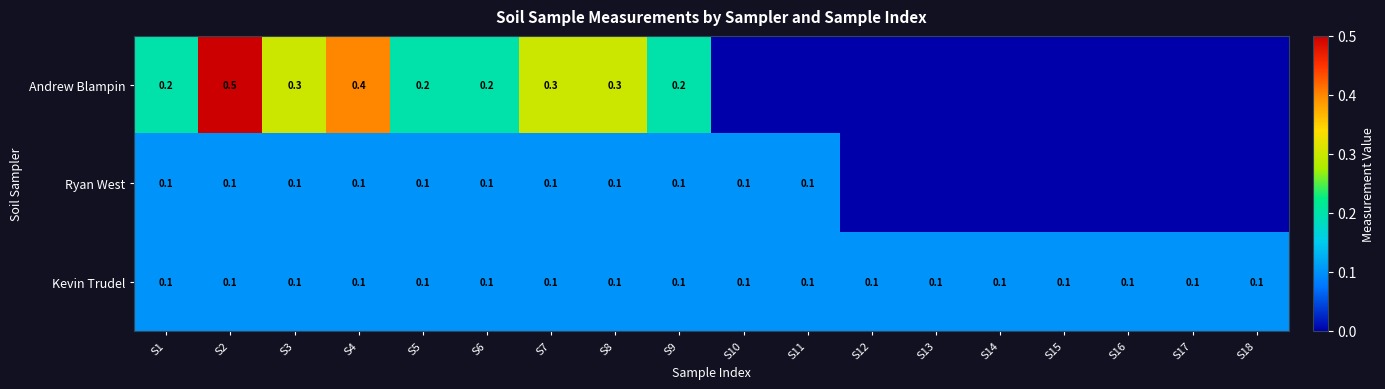

Is the value of Andrew Blampin at S3 greater than the value of Ryan West at S5?

Yes